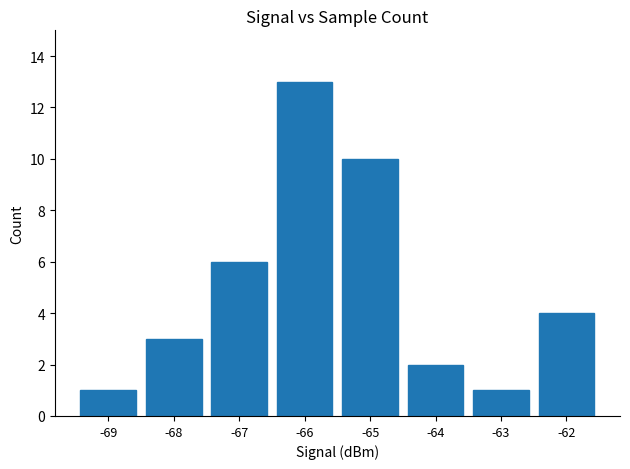

The value at -69 is 1. True or false?

True